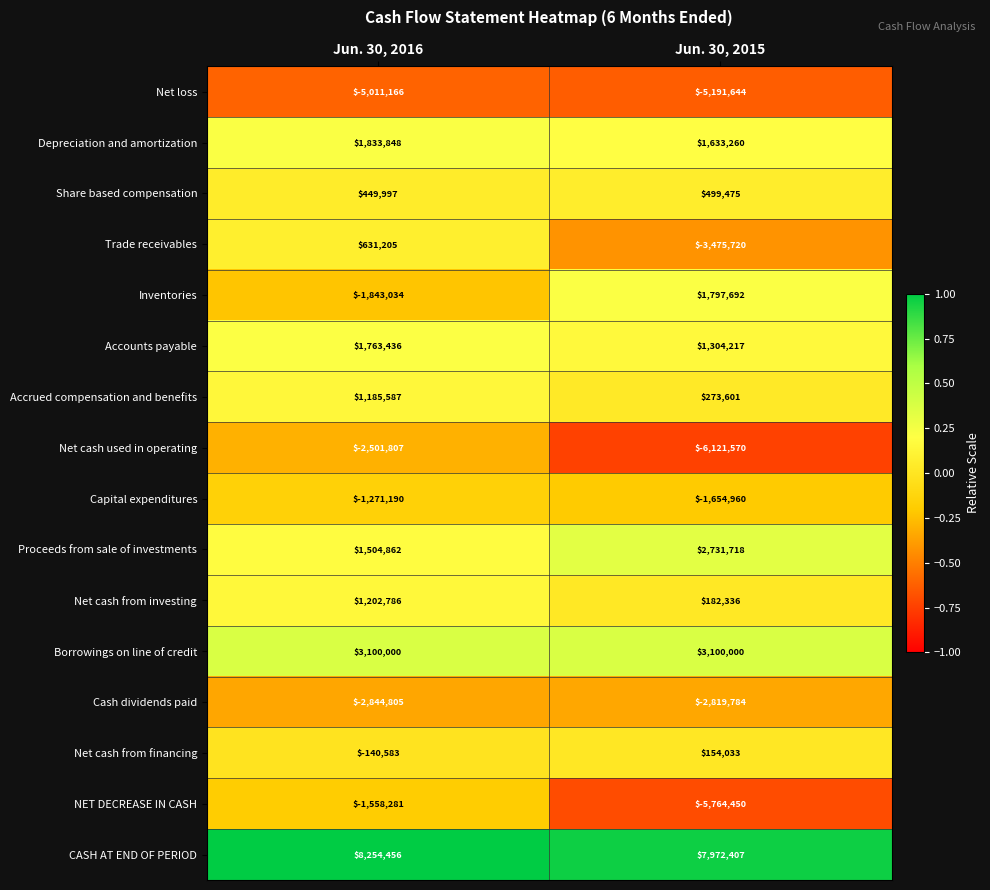

Which series changed the most between Jun. 30, 2016 and Jun. 30, 2015?

NET DECREASE IN CASH